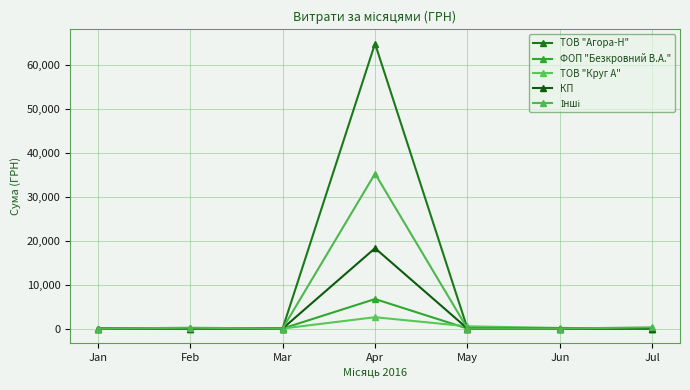

Does the chart have visible grid lines?

Yes